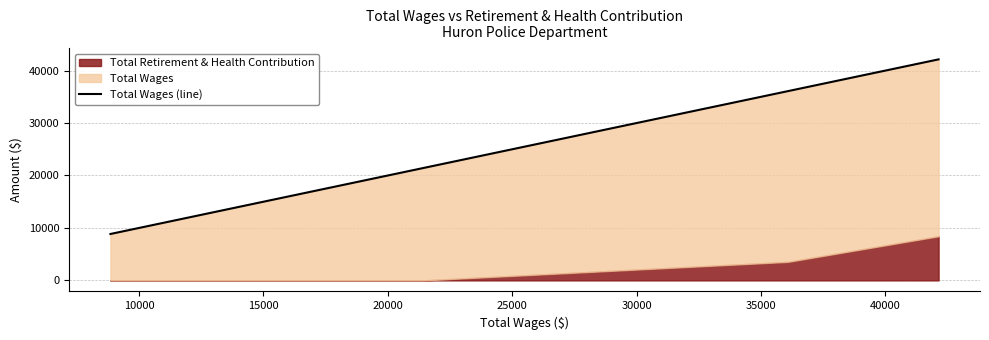

What is the difference between the maximum and second lowest values?

31886